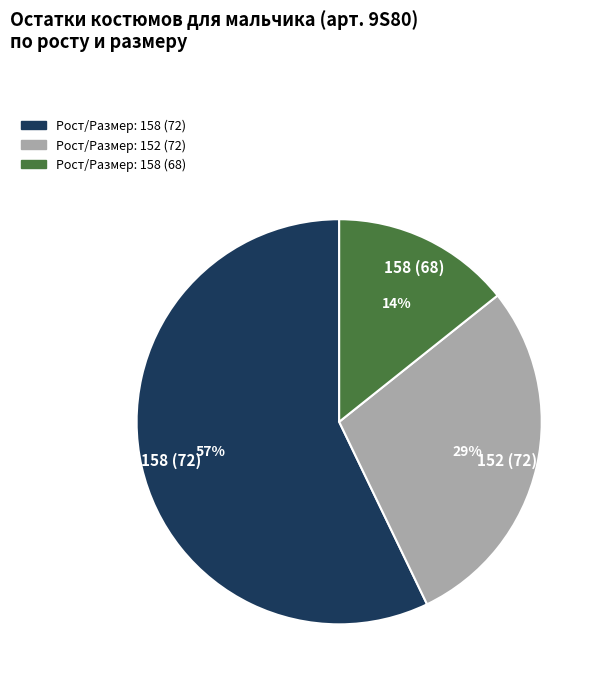

Is it true that 152 (72) is 20% of the pie?

False